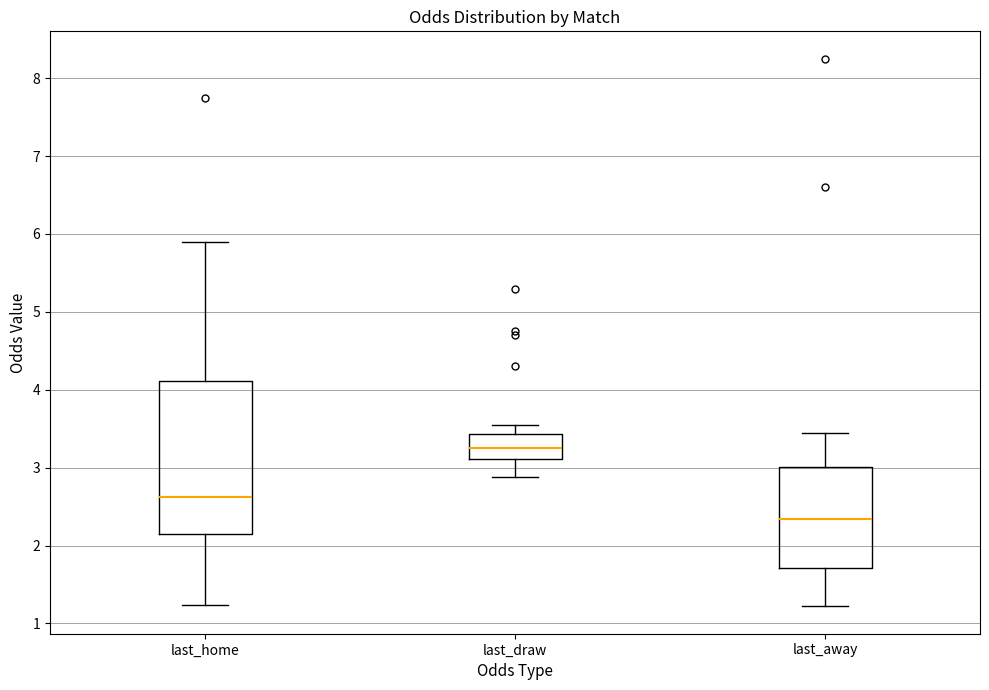

Which box has the lowest median line?

last_away